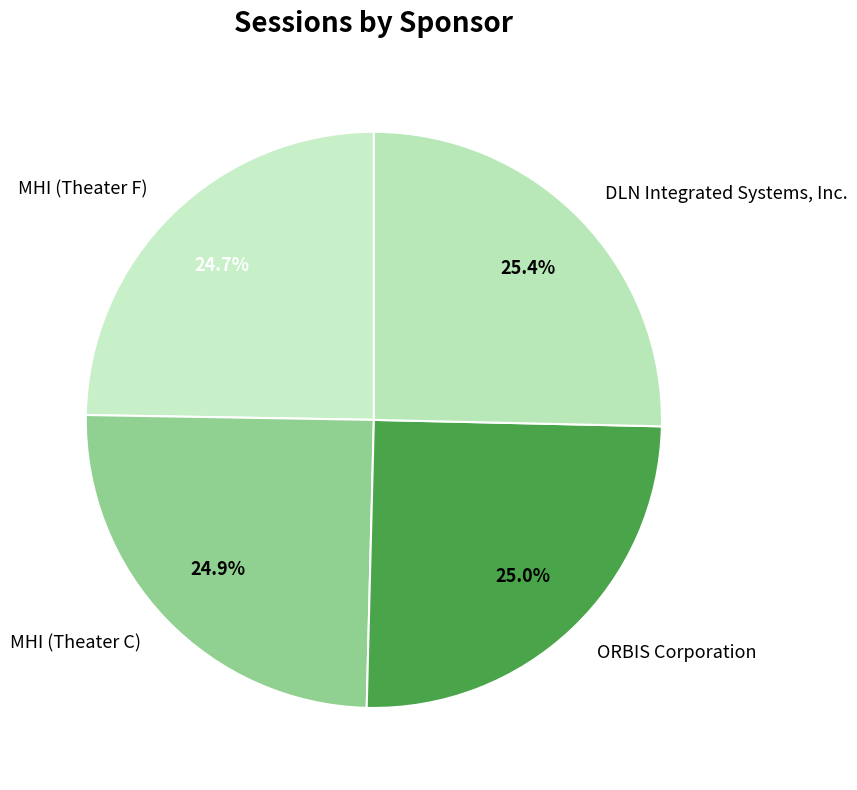

Does MHI (Theater C) represent more than half of the total?

No